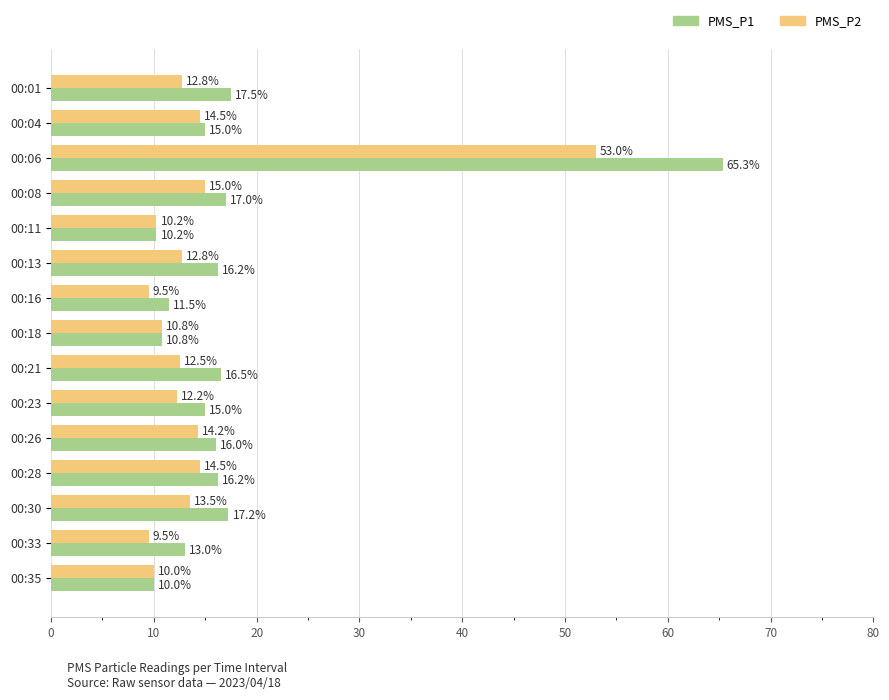

What is the difference between the maximum and minimum values in the PMS_P2 series?

43.5